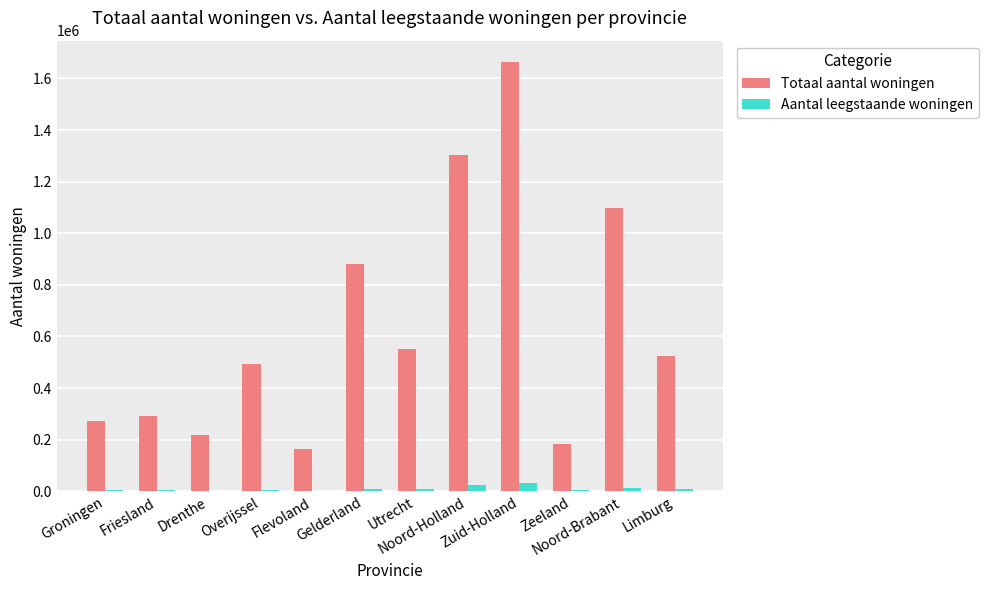

What is the sum of all Totaal aantal woningen values?

7644770